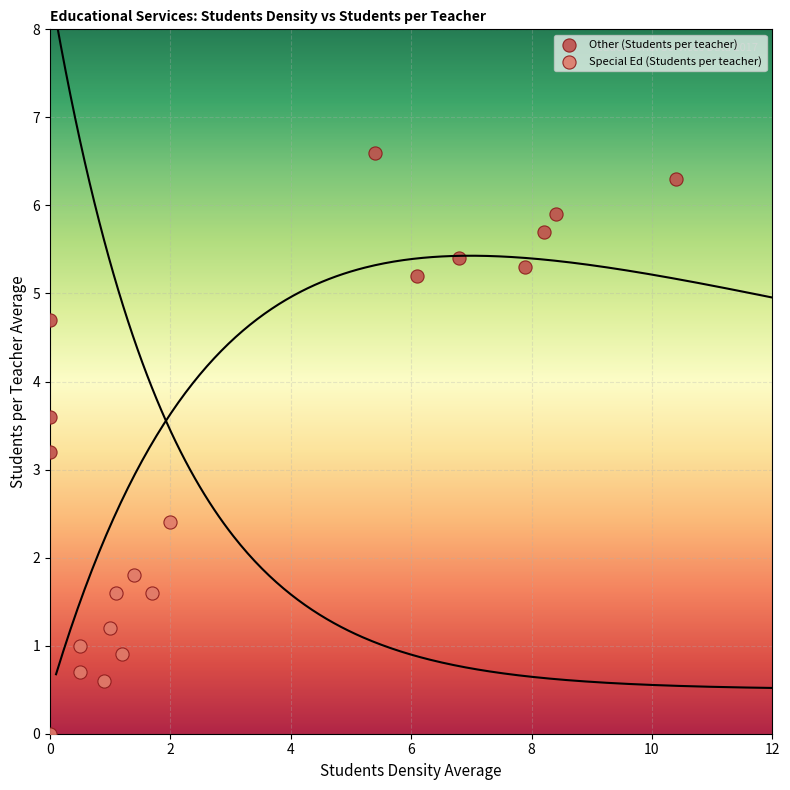

Which series has the largest Y range (max minus min)?

Other (Students per teacher)